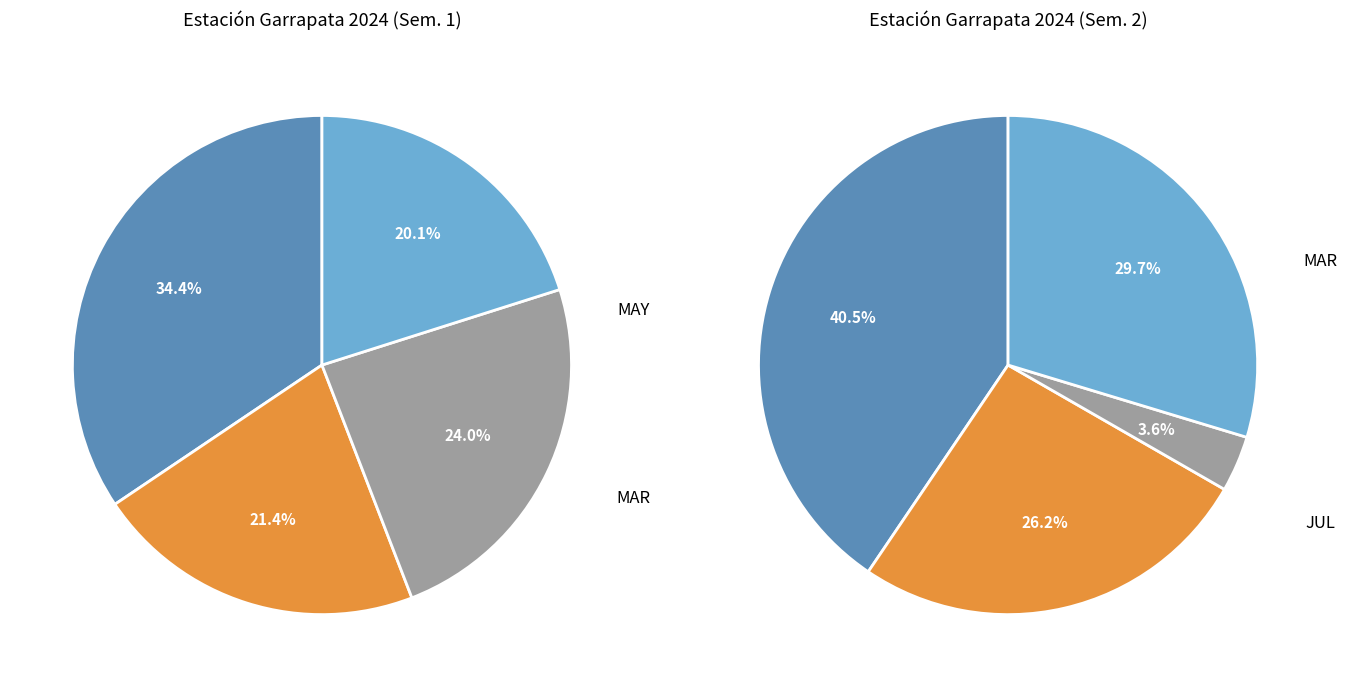

Does any single category account for the majority?

No